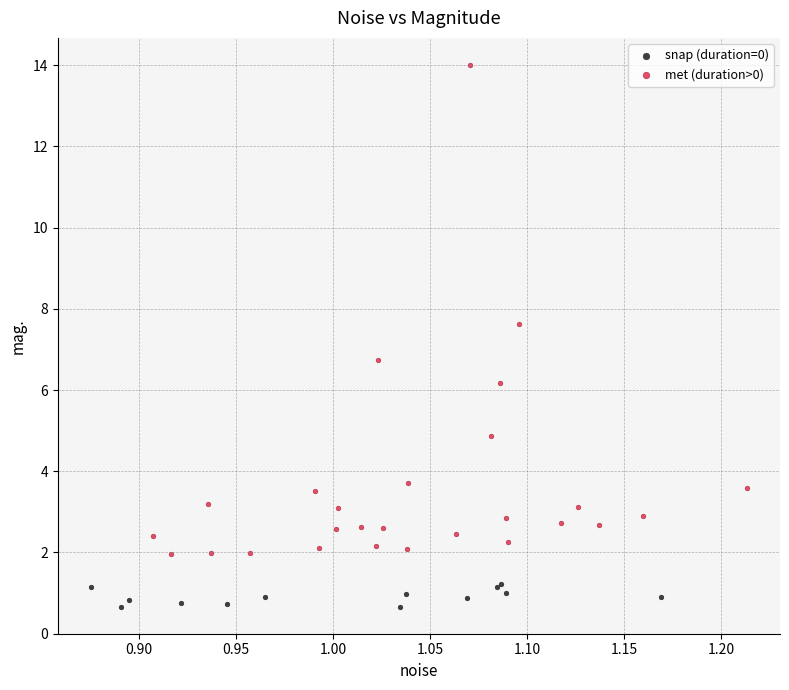

Which series reaches the maximum Y coordinate?

met (duration>0)